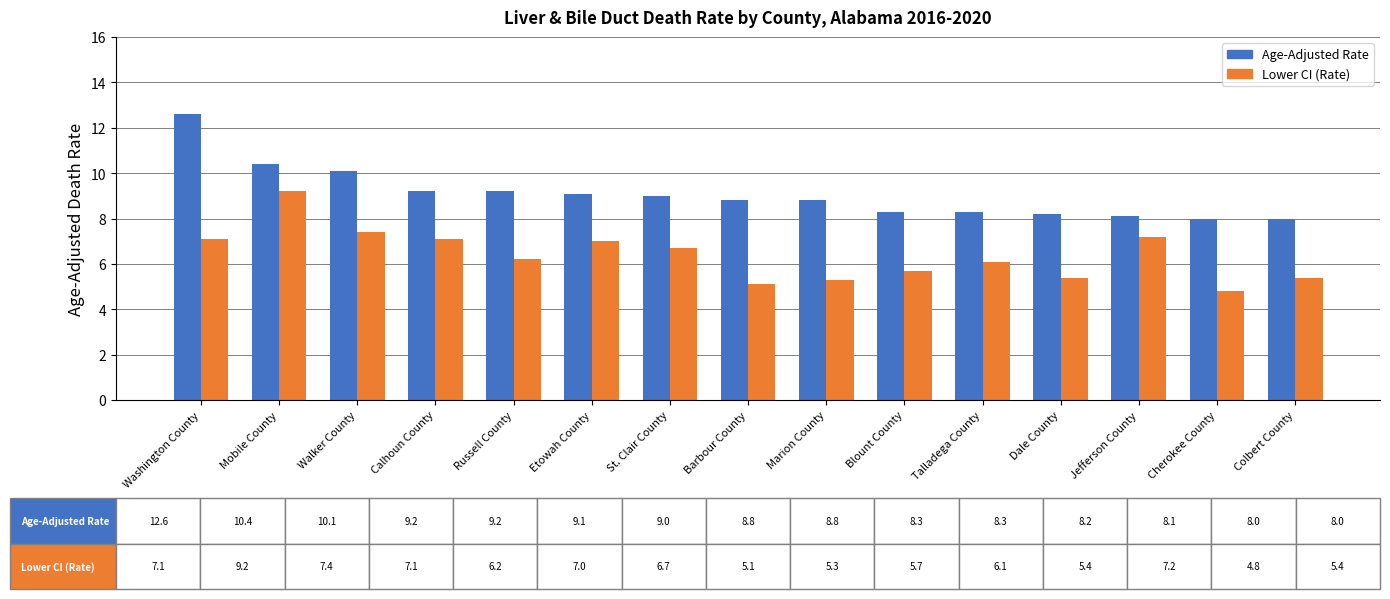

Reading left to right, list all the values displayed in this chart.

Age-Adjusted Rate: 12.6	10.4	10.1	9.2	9.2	9.1	9.0	8.8	8.8	8.3	8.3	8.2	8.1	8.0	8.0
Lower CI (Rate): 7.1	9.2	7.4	7.1	6.2	7.0	6.7	5.1	5.3	5.7	6.1	5.4	7.2	4.8	5.4